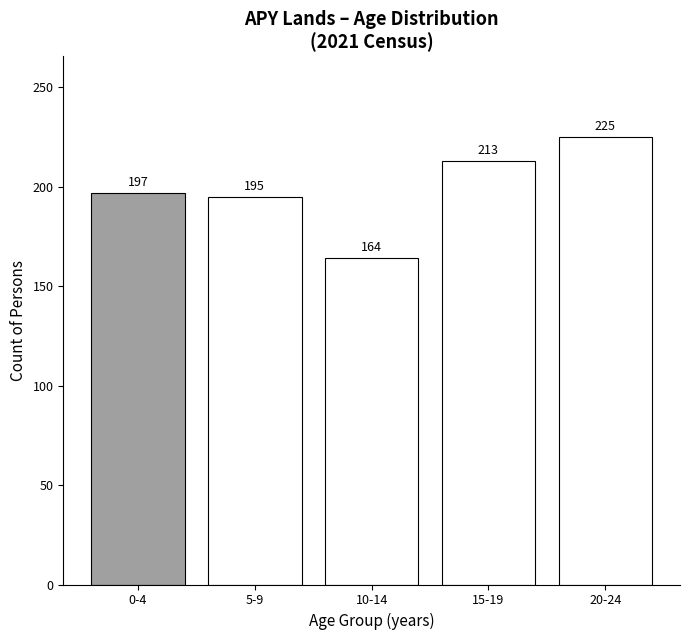

Reading right to left, what are all the values shown in this chart?

225	213	164	195	197